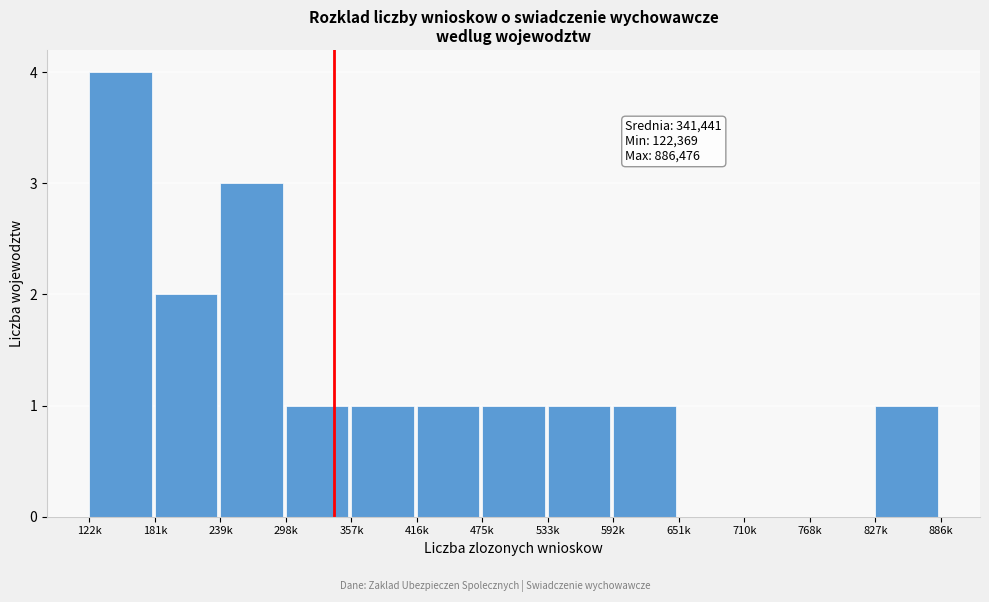

Reading left to right, transcribe all the data shown in this chart.

122k=4	181k=2	239k=3	298k=1	357k=1	416k=1	475k=1	533k=1	592k=1	651k=0	710k=0	768k=0	827k=1